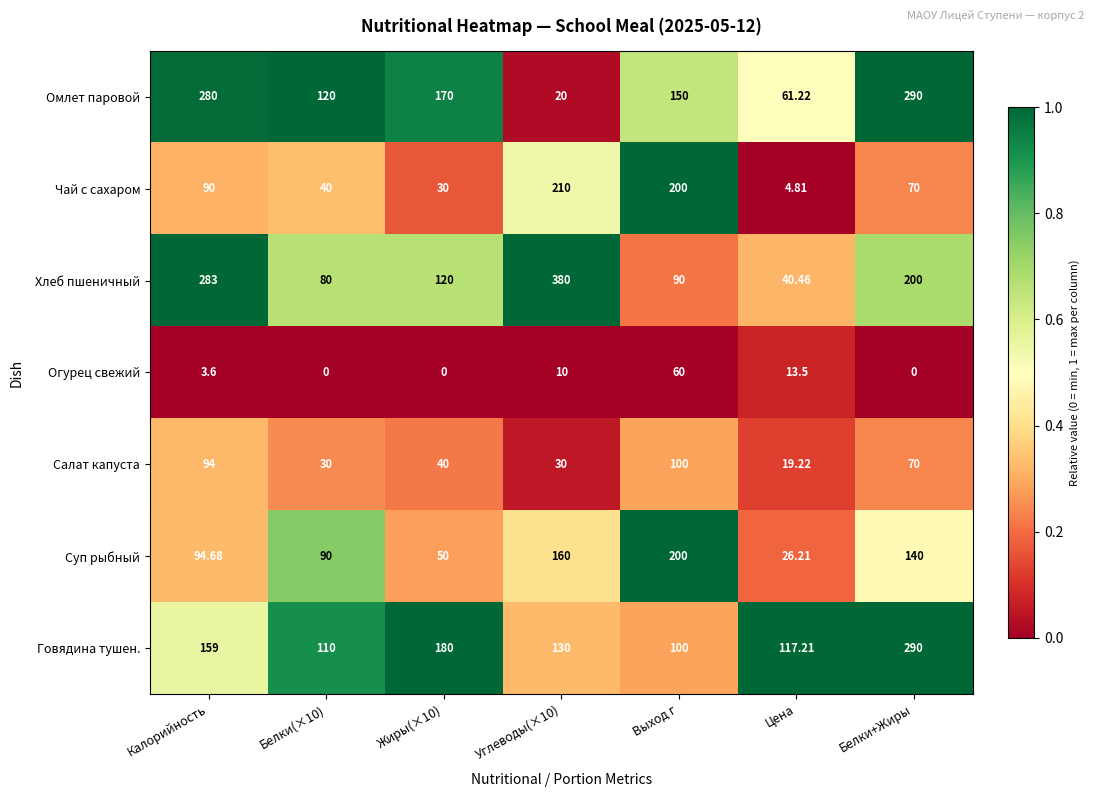

Which series has the largest range (max minus min)?

Хлеб пшеничный